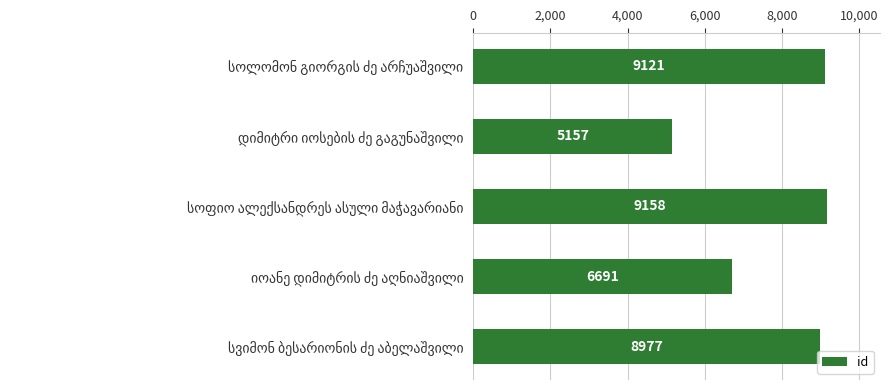

What is the average value?

7821